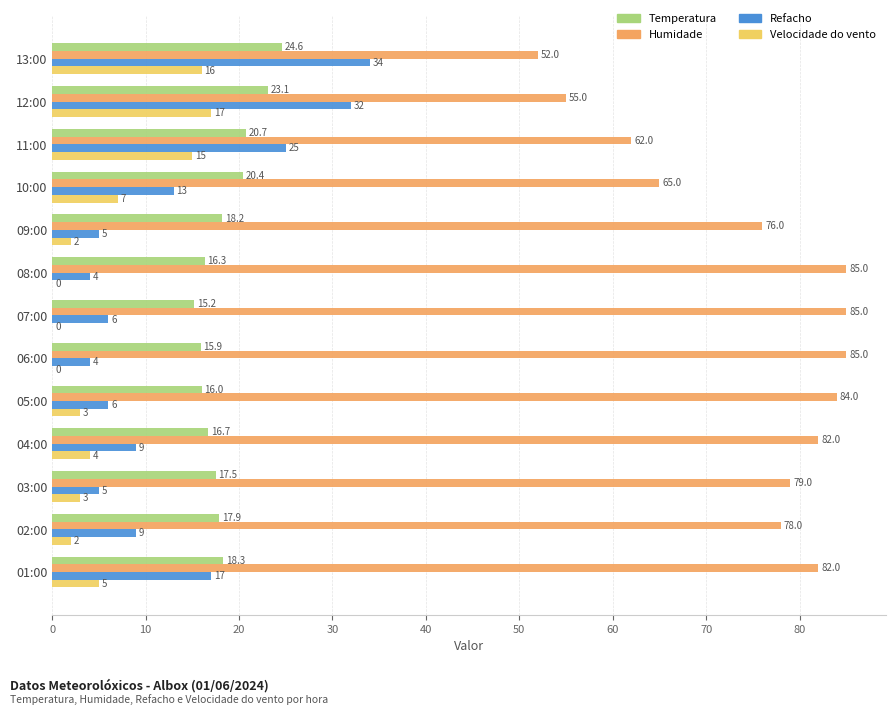

What is the sum of the Velocidade do vento values at 12:00 and 06:00?

17.0